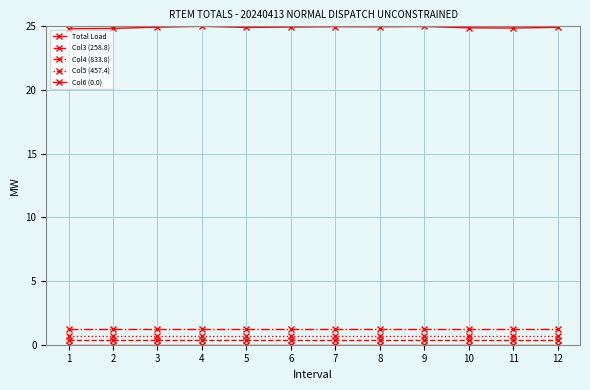

Reading left to right, transcribe all the data shown in this chart.

Total Load: 1=24.8	2=24.8	3=24.9	4=25.0	5=24.9	6=24.9	7=25.0	8=25.0	9=25.0	10=24.9	11=24.9	12=24.9
Col3 (258.8): 1=0.4	2=0.4	3=0.4	4=0.4	5=0.4	6=0.4	7=0.4	8=0.4	9=0.4	10=0.4	11=0.4	12=0.4
Col4 (833.8): 1=1.2	2=1.2	3=1.2	4=1.2	5=1.2	6=1.2	7=1.2	8=1.2	9=1.2	10=1.2	11=1.2	12=1.2
Col5 (457.4): 1=0.7	2=0.7	3=0.7	4=0.7	5=0.7	6=0.7	7=0.7	8=0.7	9=0.7	10=0.7	11=0.7	12=0.7
Col6 (0.0): 1=0.0	2=0.0	3=0.0	4=0.0	5=0.0	6=0.0	7=0.0	8=0.0	9=0.0	10=0.0	11=0.0	12=0.0